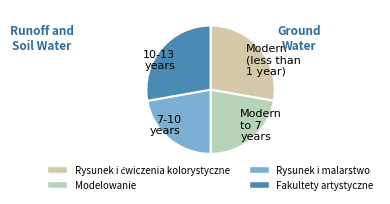

Is there a majority slice in this chart?

No